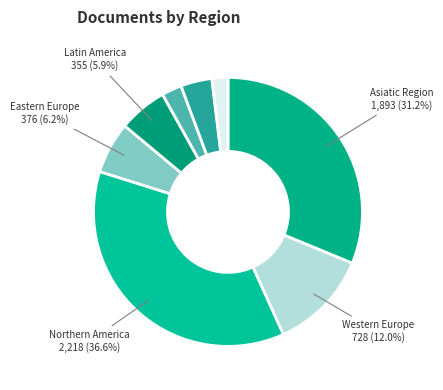

How many slices are in this pie chart?

8